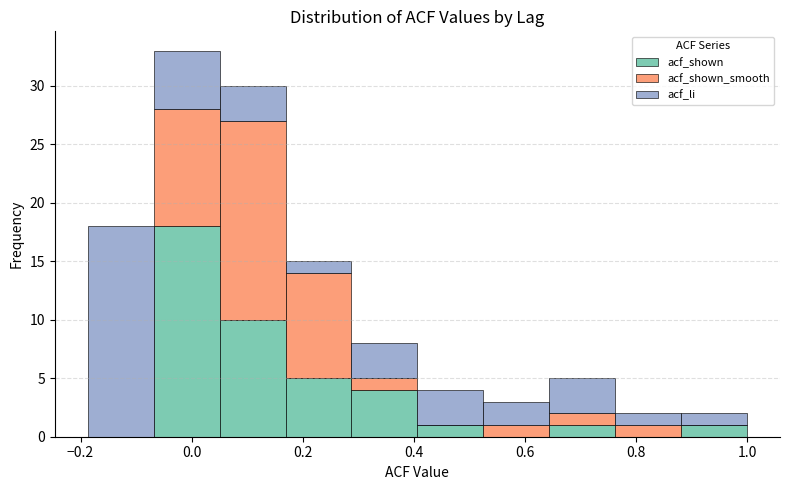

Which range on the x-axis has the tallest stacked bar (by total height)?

-0.06 to 0.06